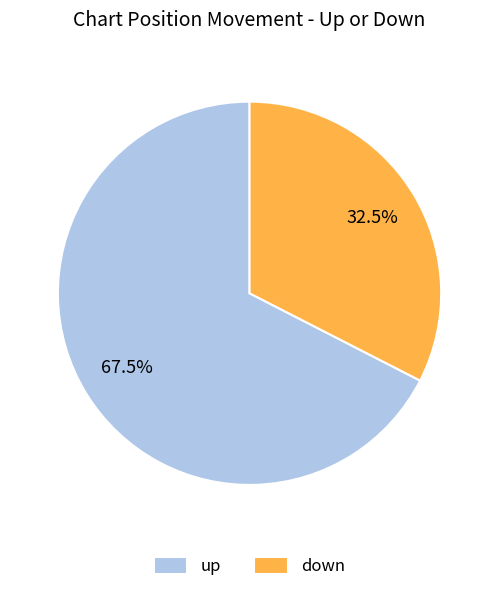

Which slice is the smallest?

down